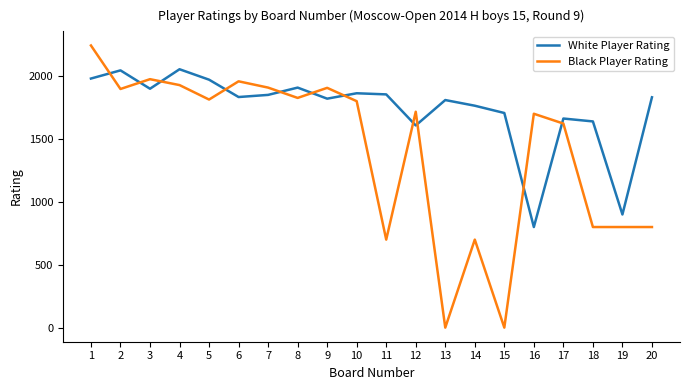

What are all the series names shown in the legend?

White Player Rating, Black Player Rating